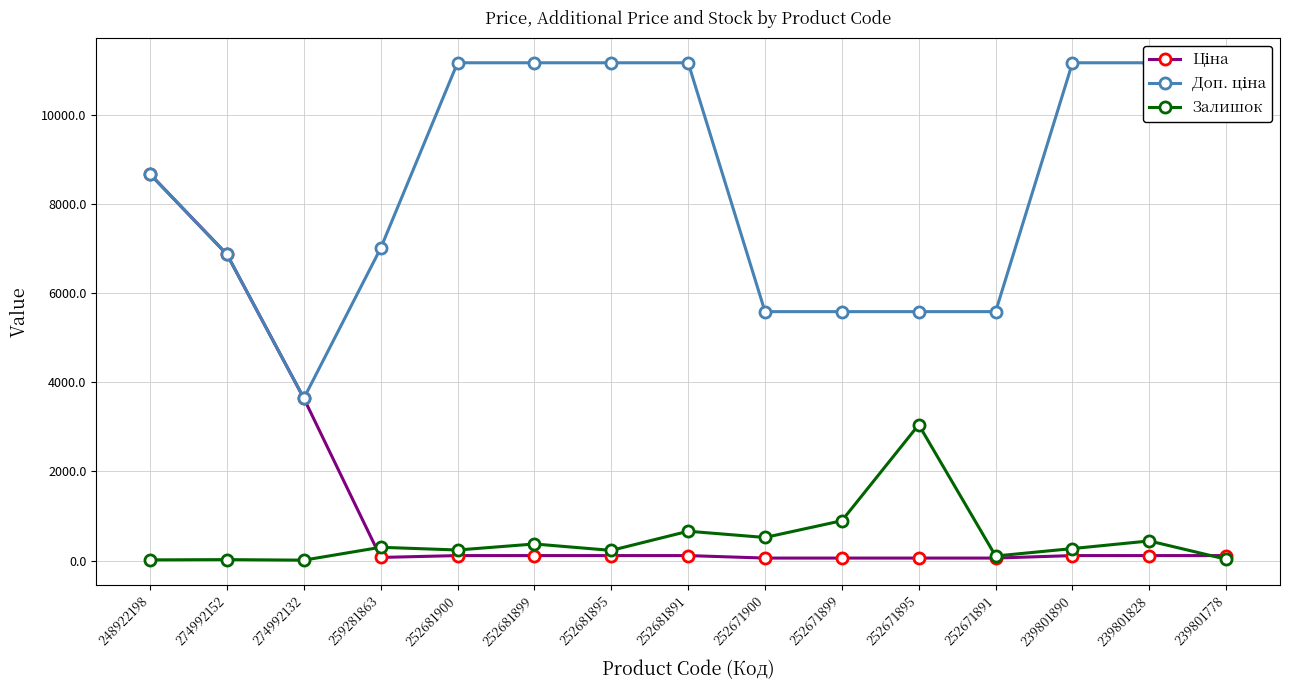

The Залишок series shows 4.5 at 274992132. True or false?

False